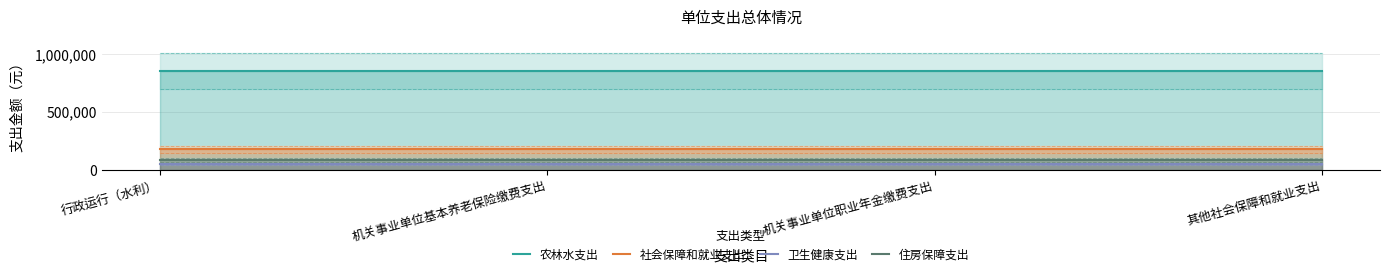

The value of 住房保障支出 at 机关事业单位基本养老保险缴费支出 is 142540. True or false?

False